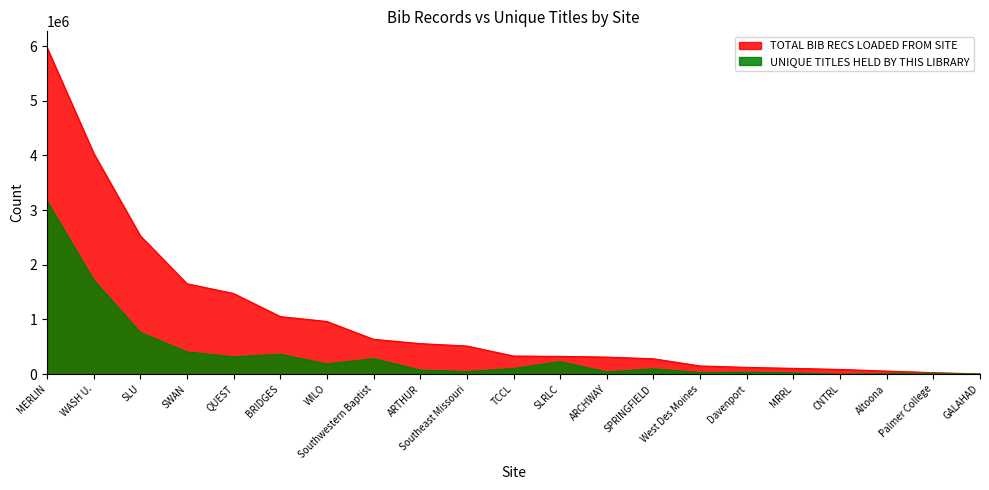

Rank the categories by TOTAL BIB RECS LOADED FROM SITE value from lowest to highest.

GALAHAD, Palmer College, Altoona, CNTRL, MRRL, Davenport, West Des Moines, SPRINGFIELD, ARCHWAY, SLRLC, TCCL, Southeast Missouri, ARTHUR, Southwestern Baptist, WILO, BRIDGES, QUEST, SWAN, SLU, WASH U., MERLIN